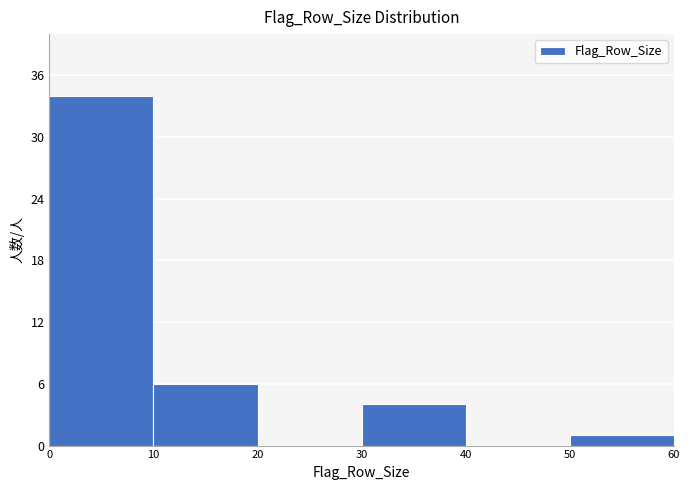

What is the height of the bar covering 50 to 60 on the x-axis? The values are not printed on the chart, so give them approximately, as read against the axis.

1